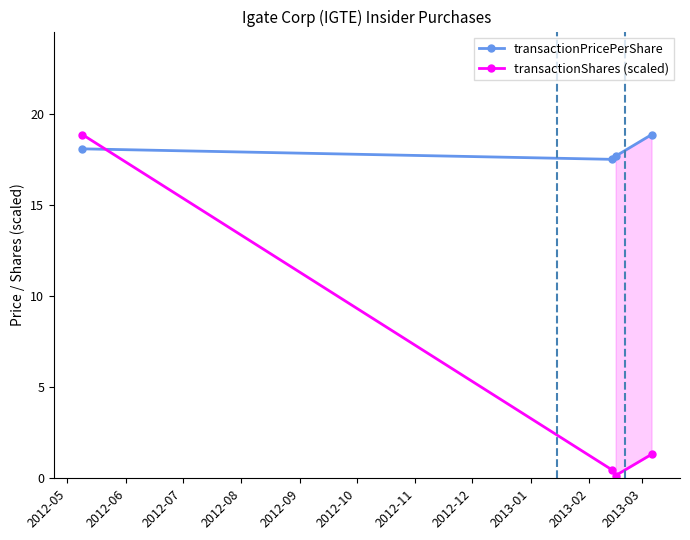

Is this an area chart (filled region under the line)?

No